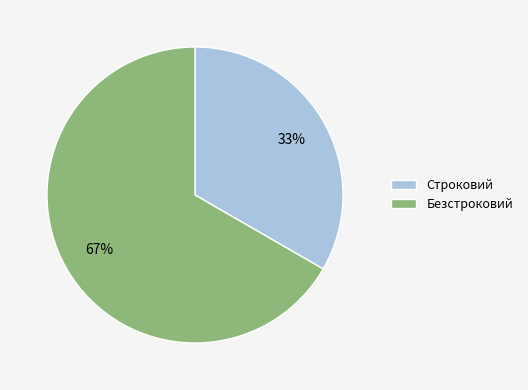

Count the number of slices in the pie.

2